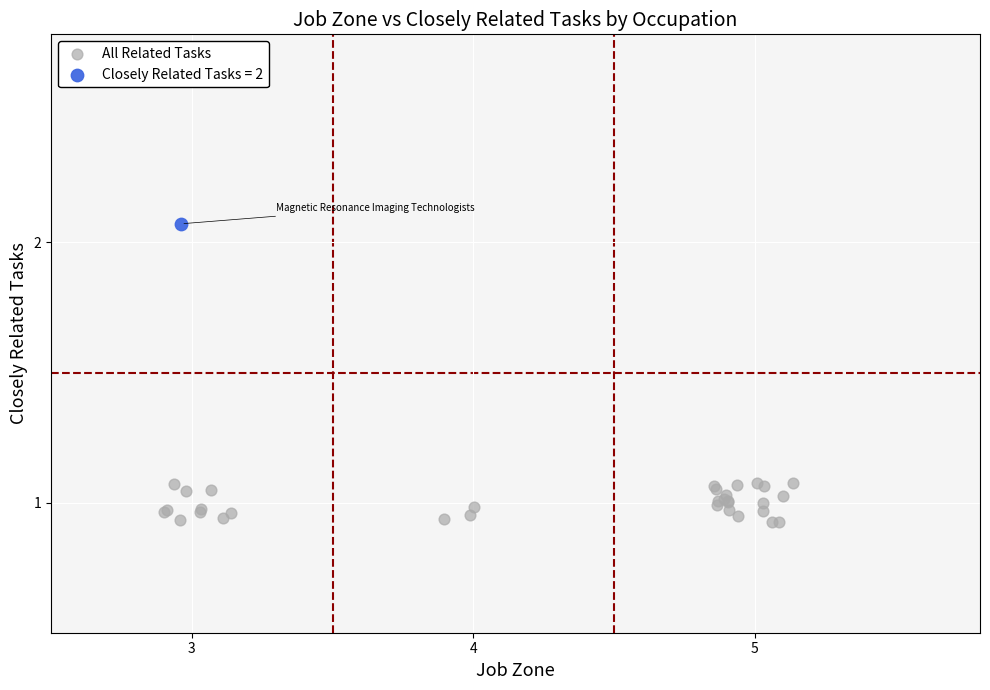

What are all the series names shown in the legend?

All Related Tasks, Closely Related Tasks = 2